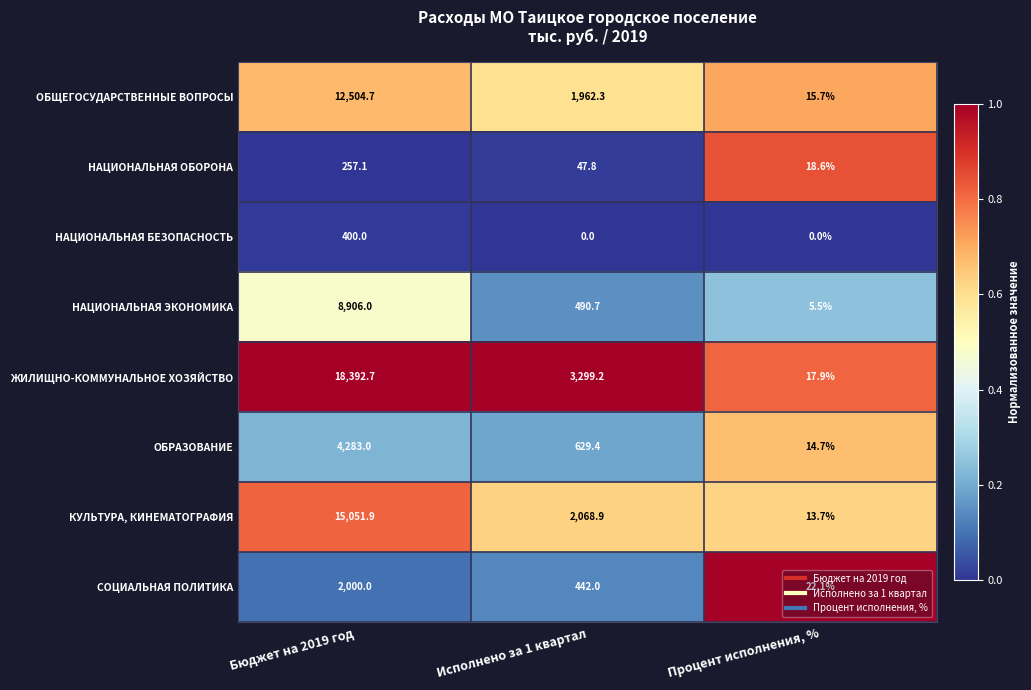

Where does the СОЦИАЛЬНАЯ ПОЛИТИКА series first go above 442?

Бюджет на 2019 год